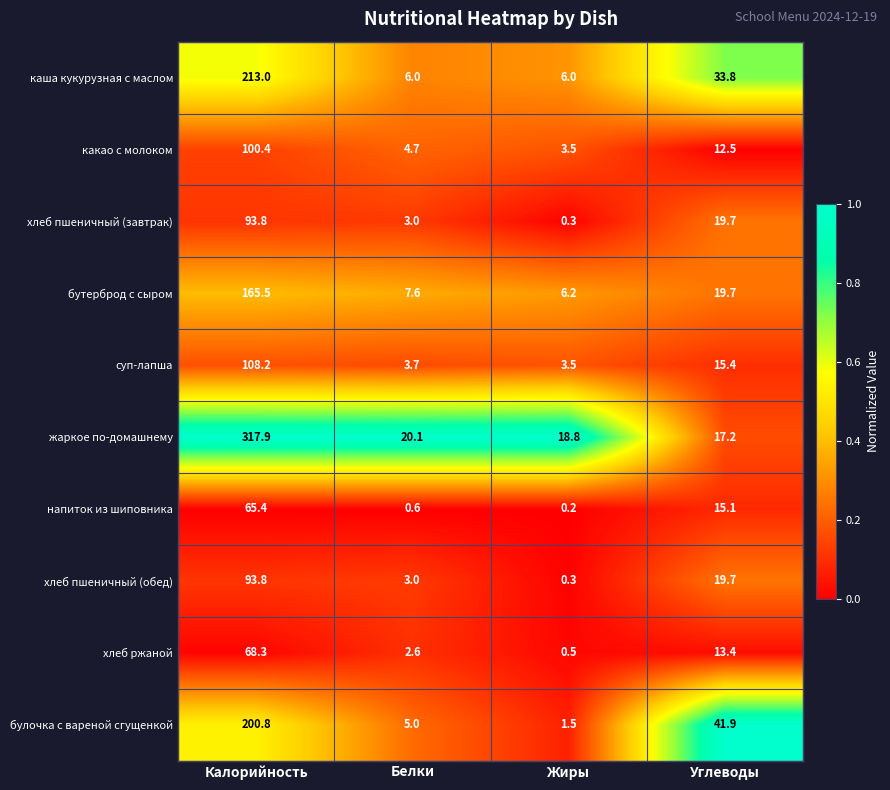

At which category is the sum across all series the highest?

Калорийность